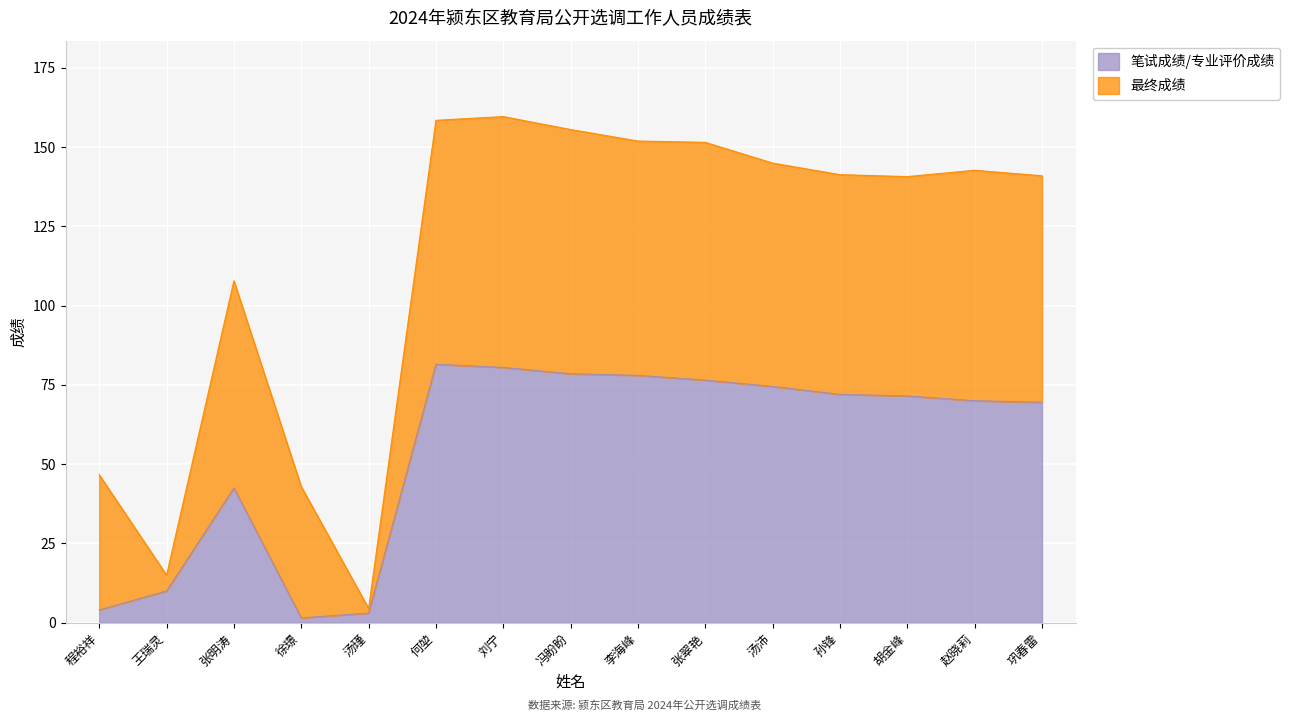

Reading left to right, what are all the values shown in this chart?

4.0	10.0	42.5	1.5	3.0	81.5	80.5	78.5	78.0	76.5	74.5	72.0	71.5	70.0	69.5